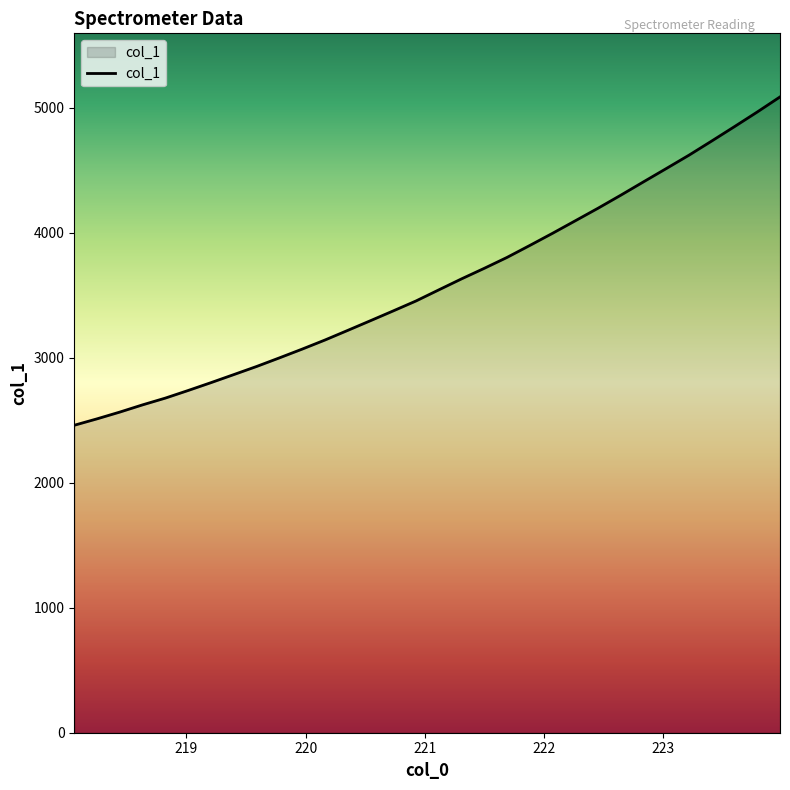

What is the minimum value shown in the chart?

2460.1